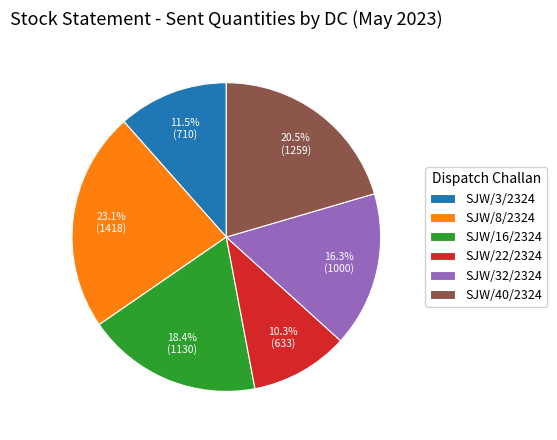

Is SJW/8/2324 the majority of the pie?

No